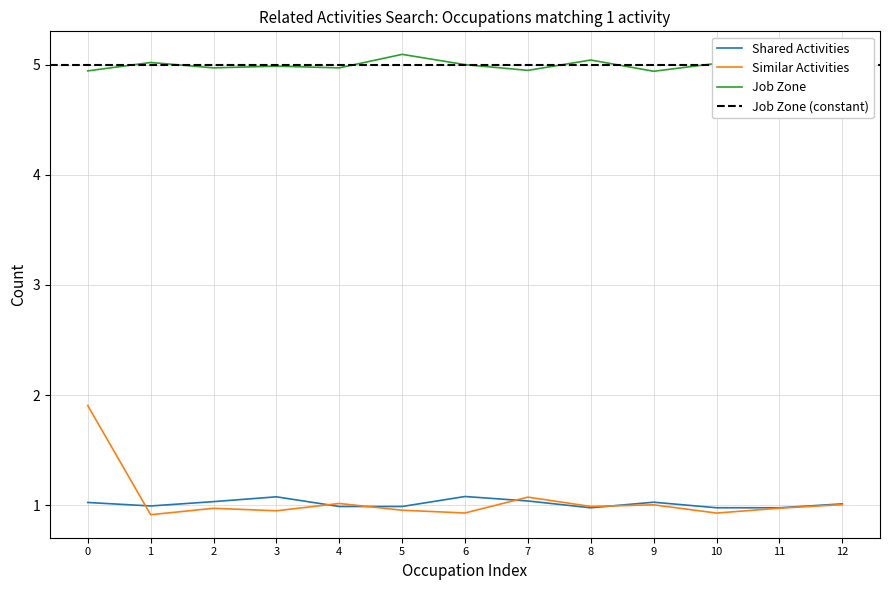

What value does the Similar Activities series have at 2?

1.0